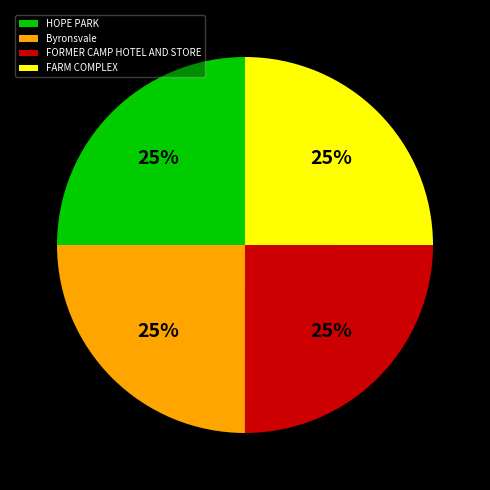

To the nearest percent, what percentage of the pie is FARM COMPLEX?

25%